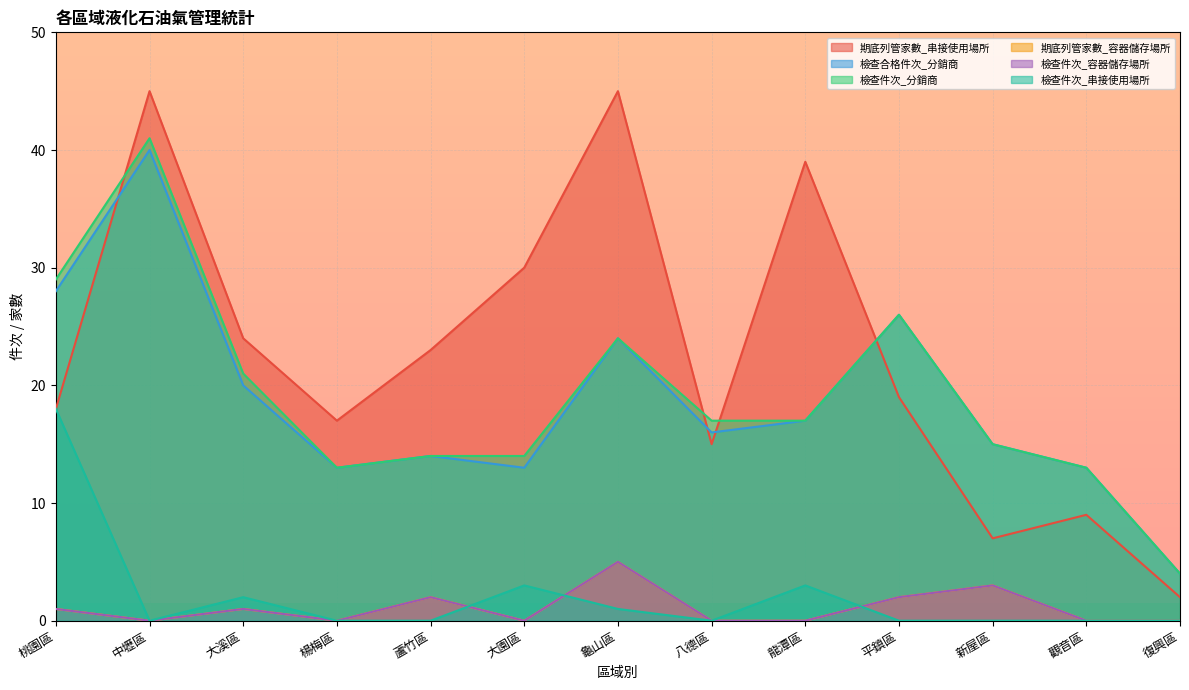

What are all the series names shown in the legend?

期底列管家數_串接使用場所, 檢查合格件次_分銷商, 檢查件次_分銷商, 期底列管家數_容器儲存場所, 檢查件次_容器儲存場所, 檢查件次_串接使用場所